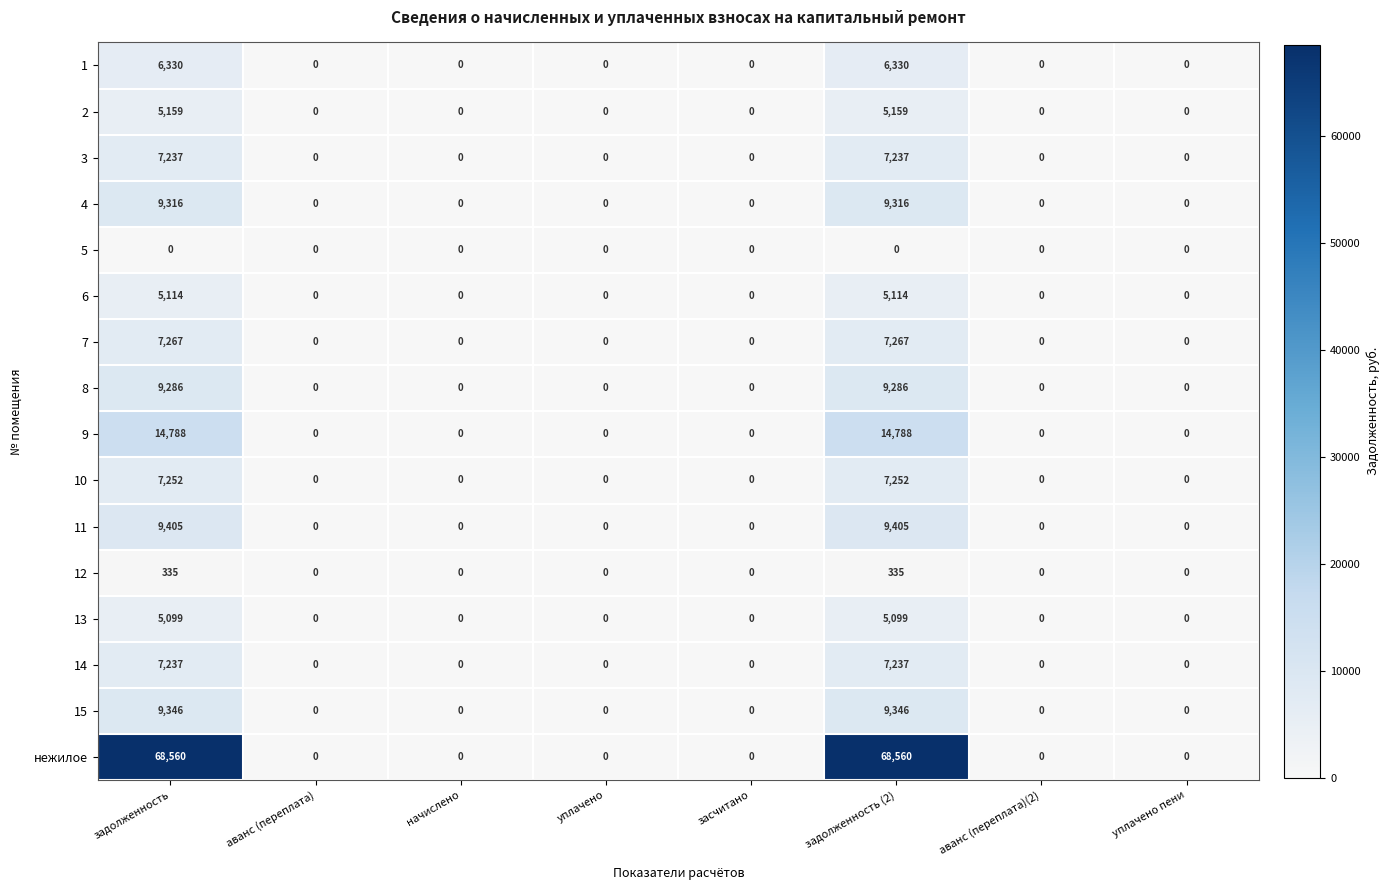

The value of 13 at аванс (переплата)(2) is -2150. True or false?

False